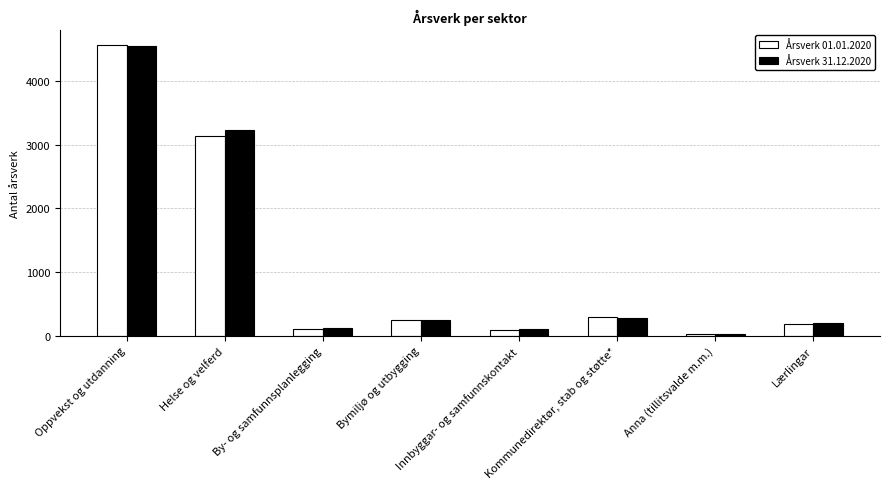

At which label does Årsverk 31.12.2020 first exceed 254?

Oppvekst og utdanning